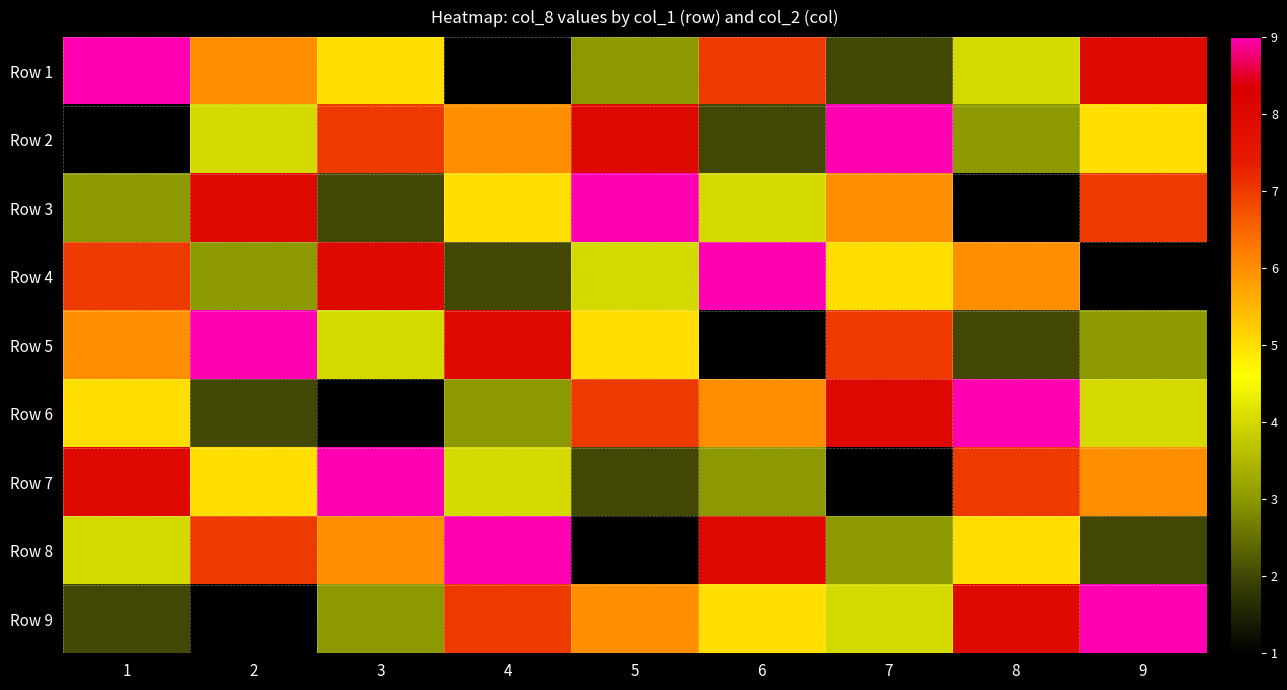

What is the difference between the highest and lowest values at 4?

8